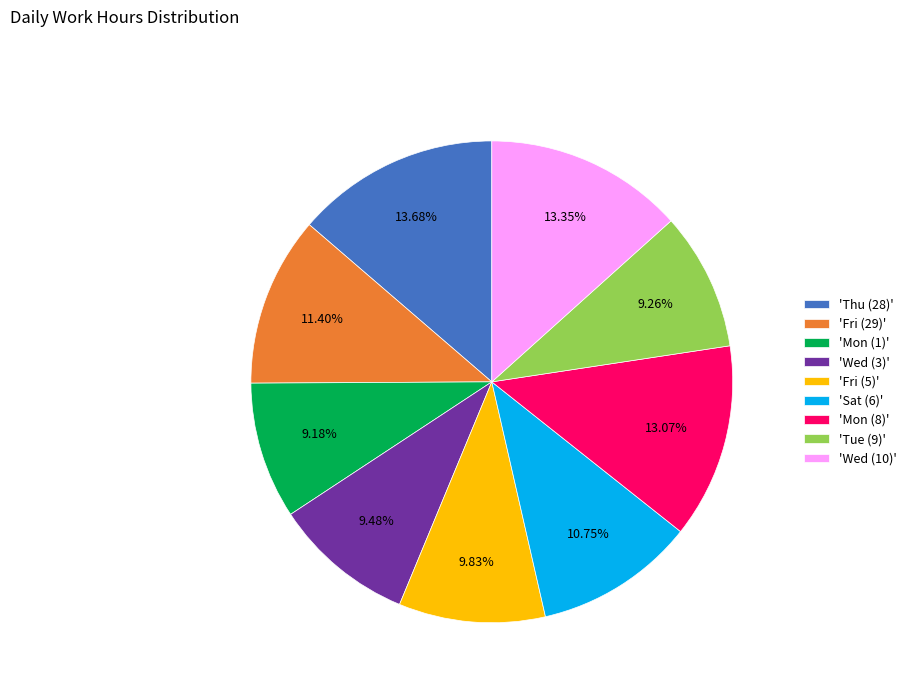

Is the sum of 'Tue (9)' and 'Sat (6)' greater than half?

No